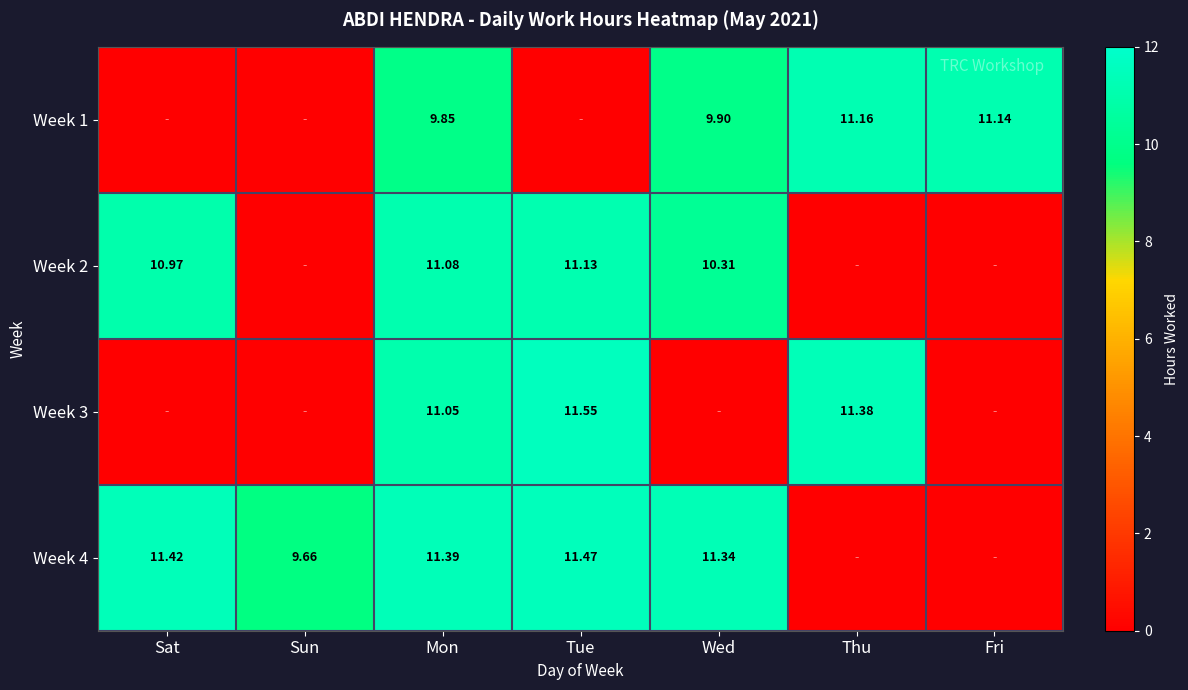

List the series in order of their peak value, highest first.

Week 3, Week 4, Week 1, Week 2